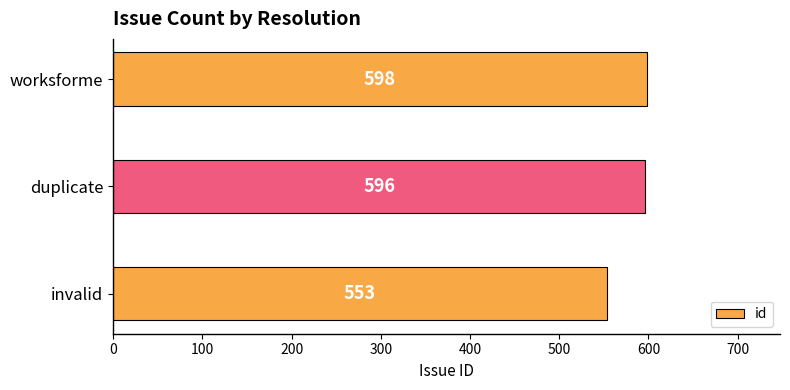

What is the sum of all values?

1747